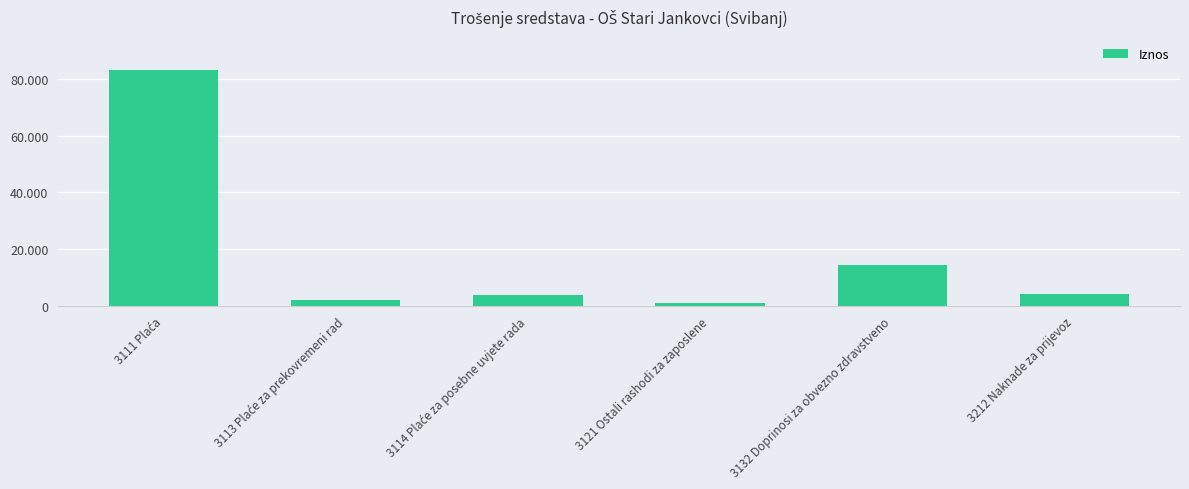

Reading left to right, transcribe all the data shown in this chart.

83304.5	2122.2	3864.0	955.6	14476.4	4052.6